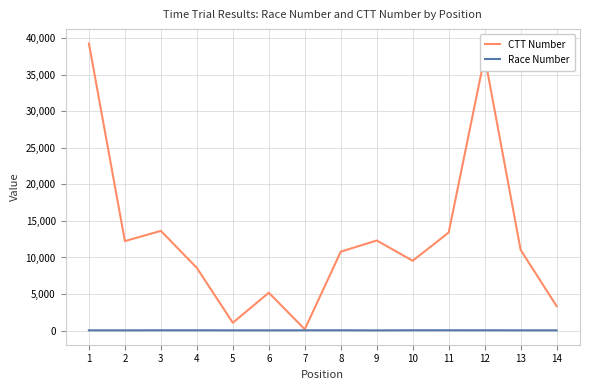

Rank the series by their average value, from highest to lowest.

CTT Number, Race Number